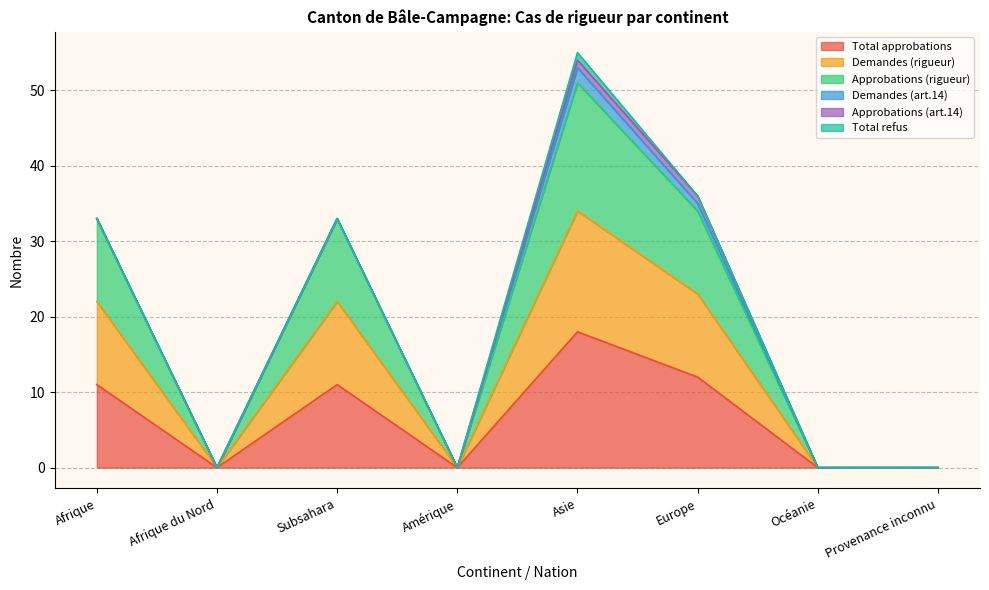

The Total approbations series shows 7 at Océanie. True or false?

False